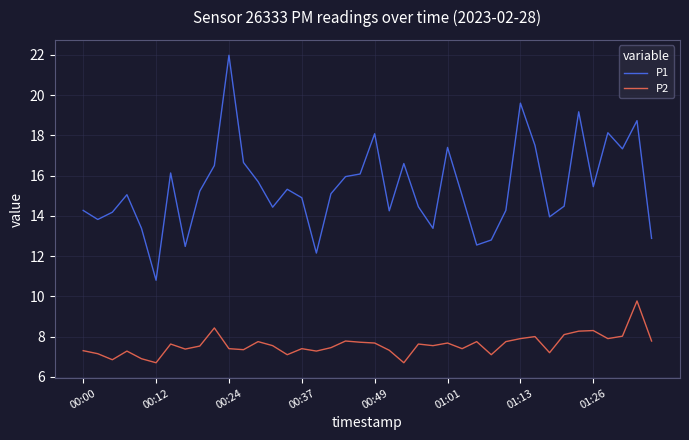

Which series has the largest range (max minus min)?

P1